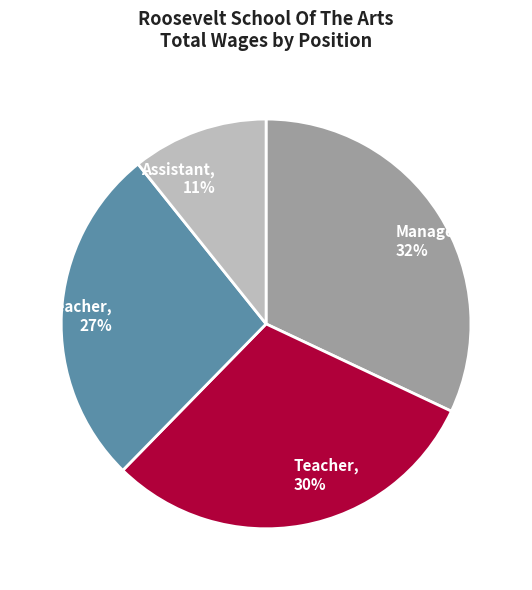

Does any single category account for the majority?

No